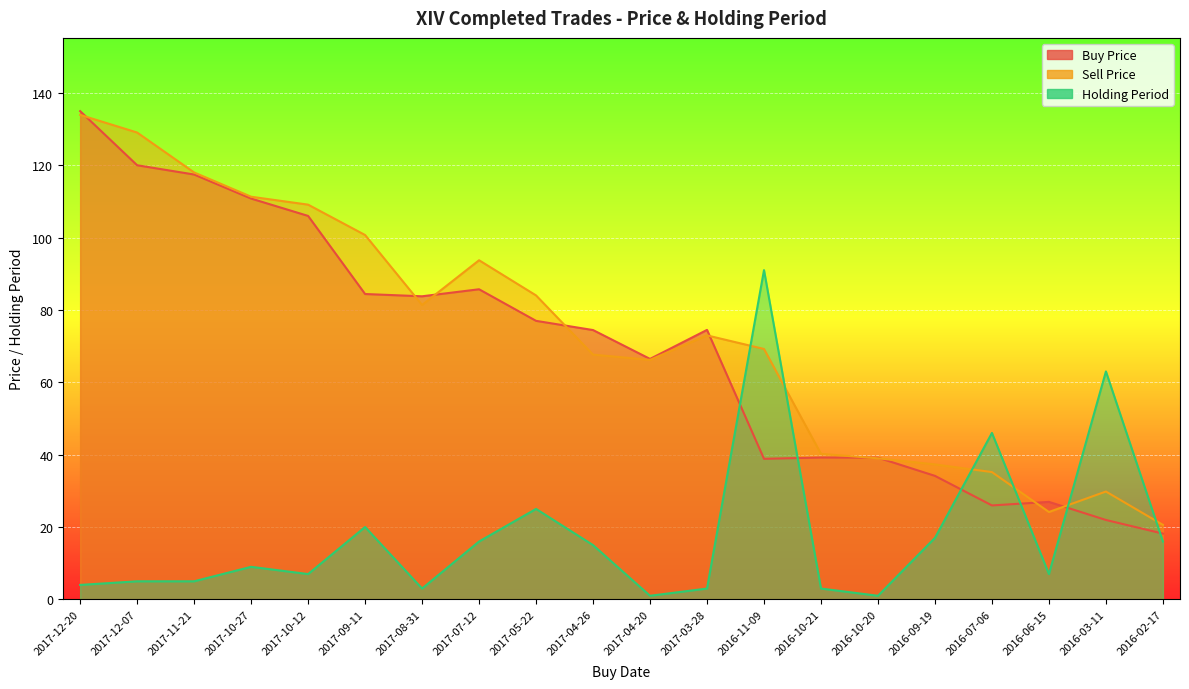

At which label does Holding Period first exceed 9?

2017-09-11